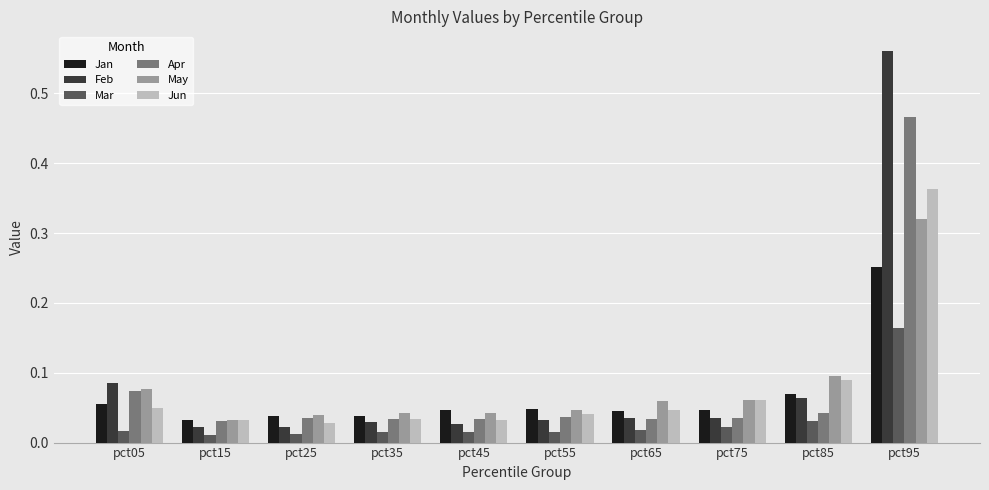

What are all the series names shown in the legend?

Jan, Feb, Mar, Apr, May, Jun